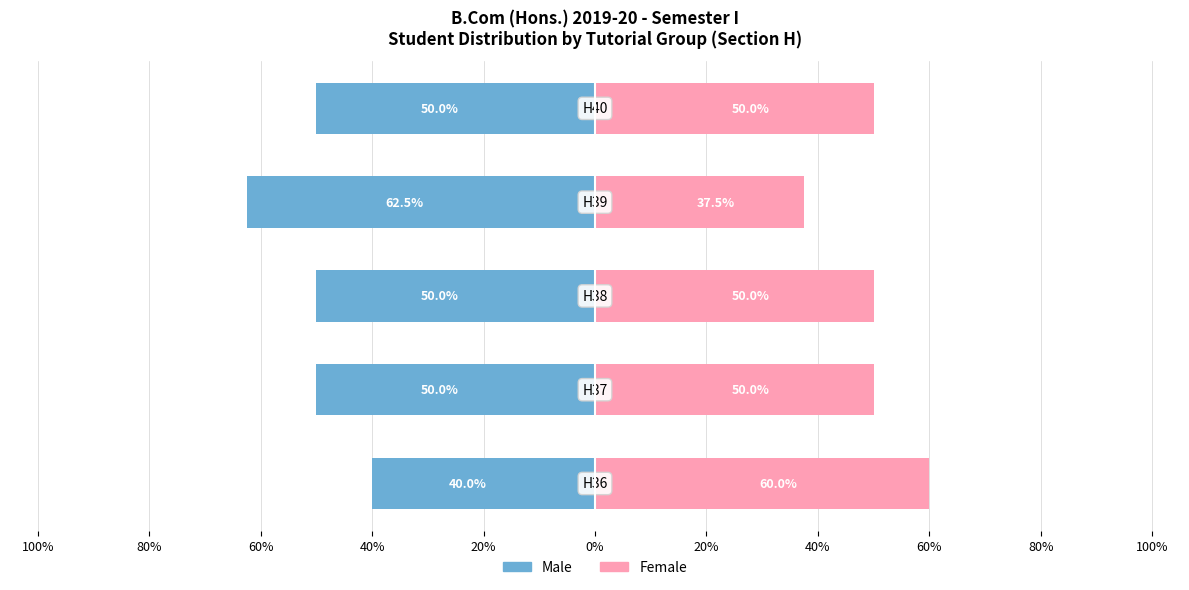

Reading right to left, list all the values displayed in this chart.

Male: 20%=-50.0	40%=-62.5	60%=-50.0	80%=-50.0	100%=-40.0
Female: 20%=50.0	40%=37.5	60%=50.0	80%=50.0	100%=60.0